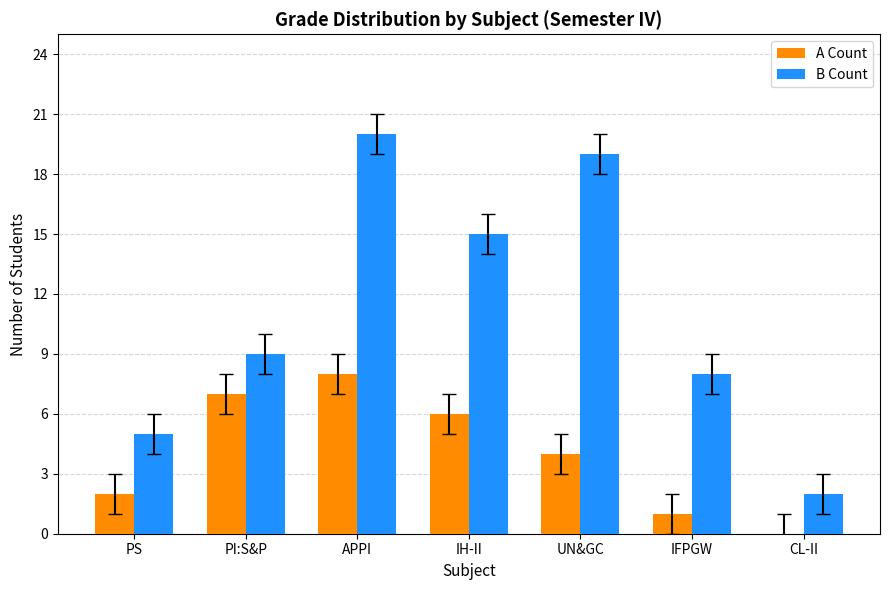

Is it true that B Count equals 9 at APPI?

False